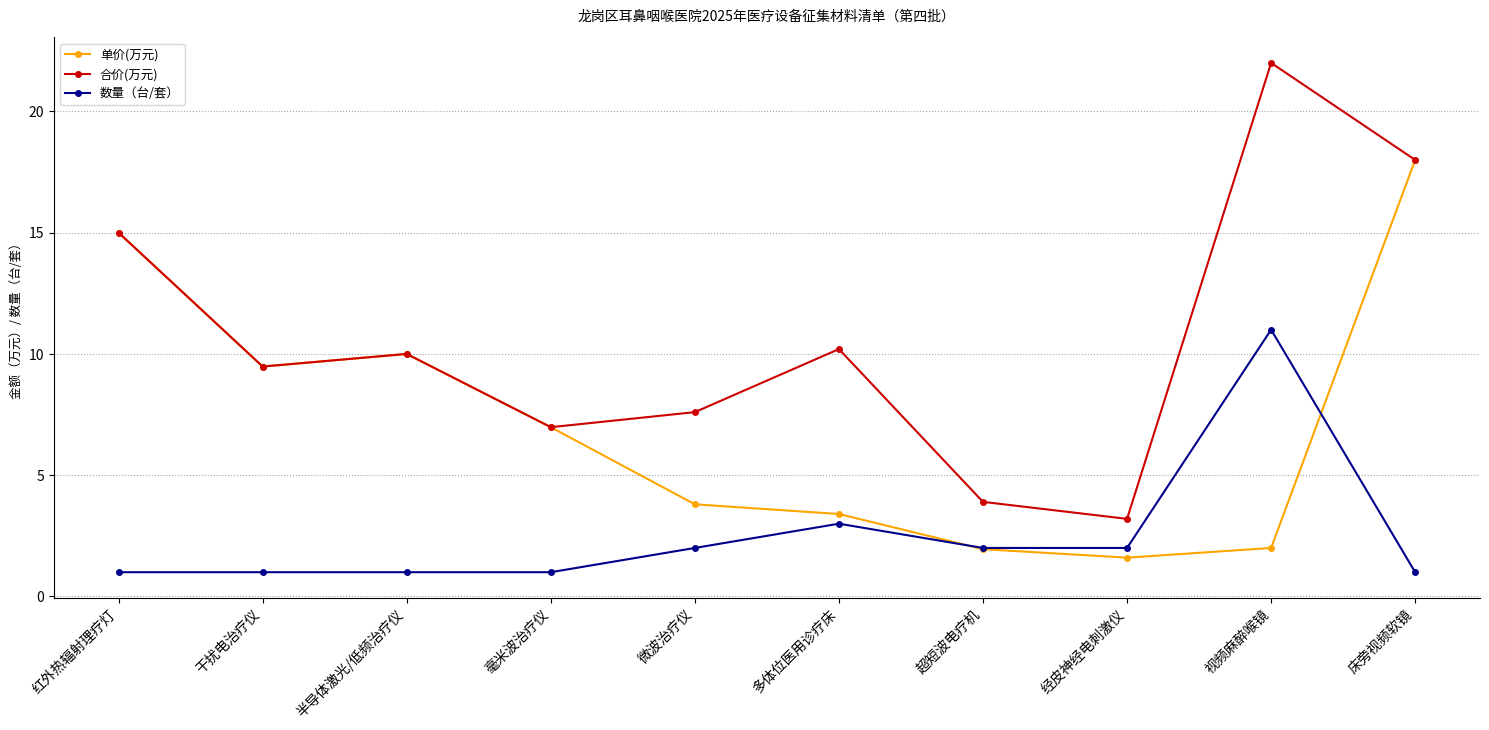

Does the chart display data point markers on the line(s)?

Yes